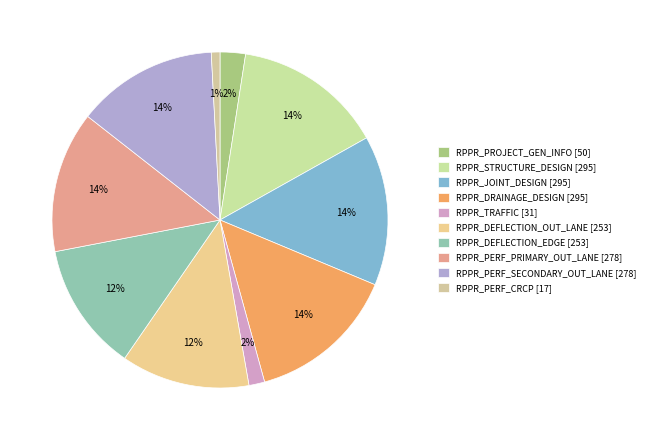

To the nearest percent, what is the combined percentage of RPPR_STRUCTURE_DESIGN and RPPR_TRAFFIC?

16%